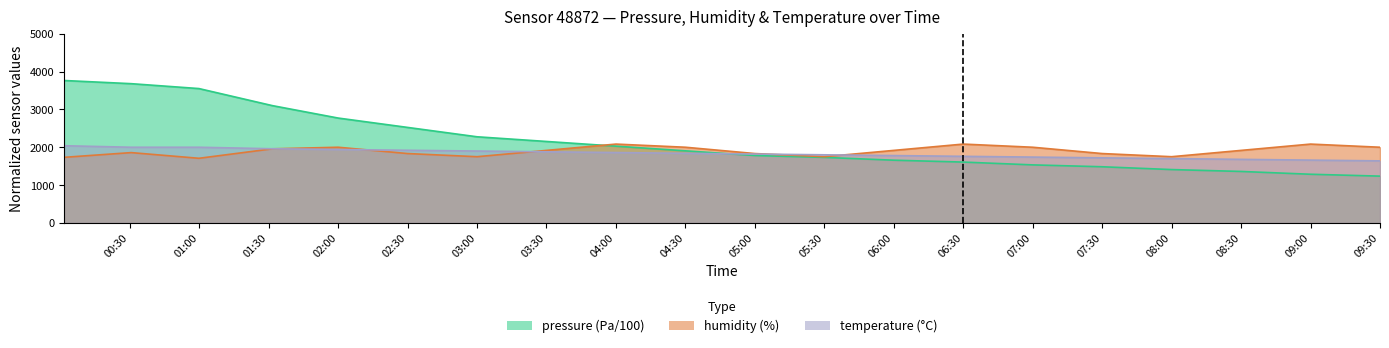

What is the difference between the humidity values at 03:00 and 06:30?

333.3